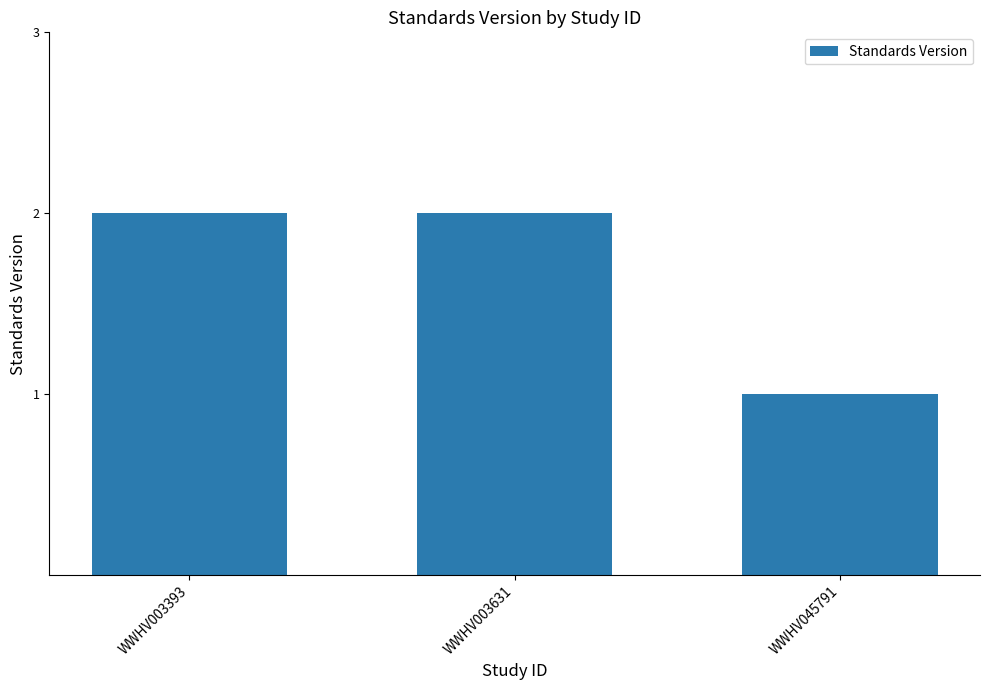

Which category has the lowest value across all series?

WWHV045791